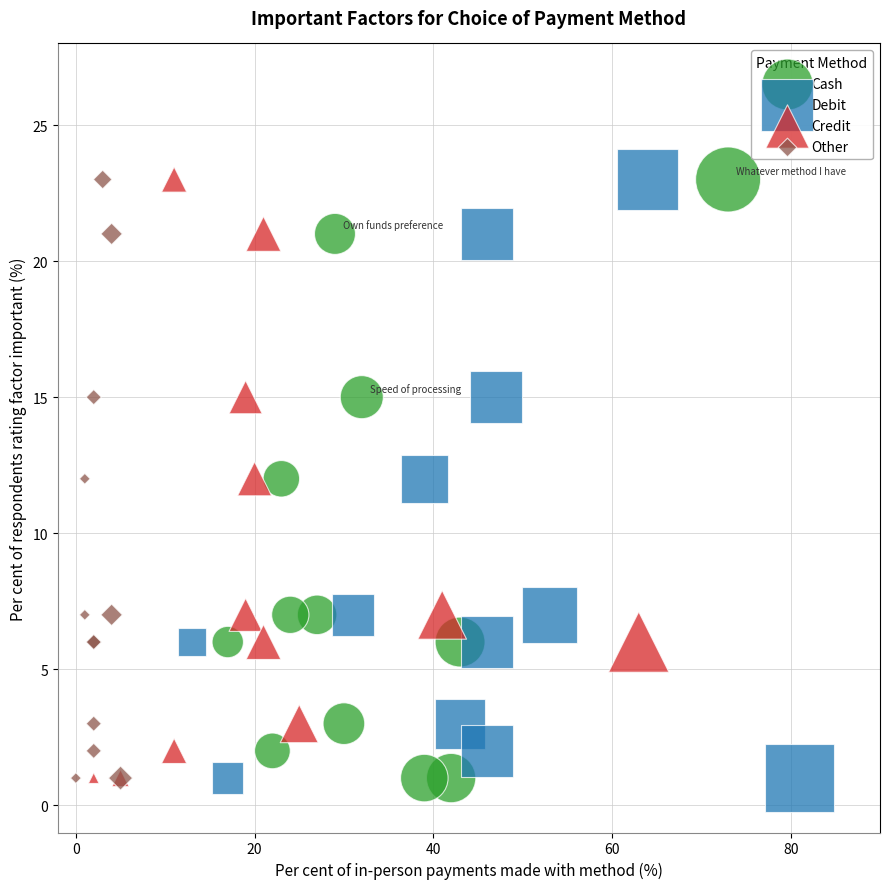

What are all the series names shown in the legend?

Cash, Debit, Credit, Other